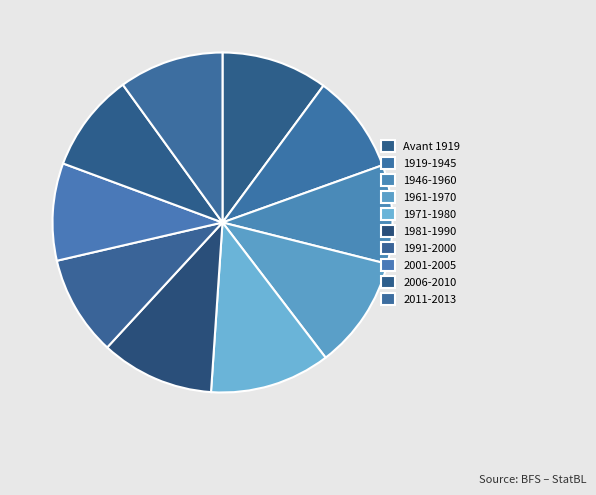

Does 1961-1970 account for over 50% of the chart?

No